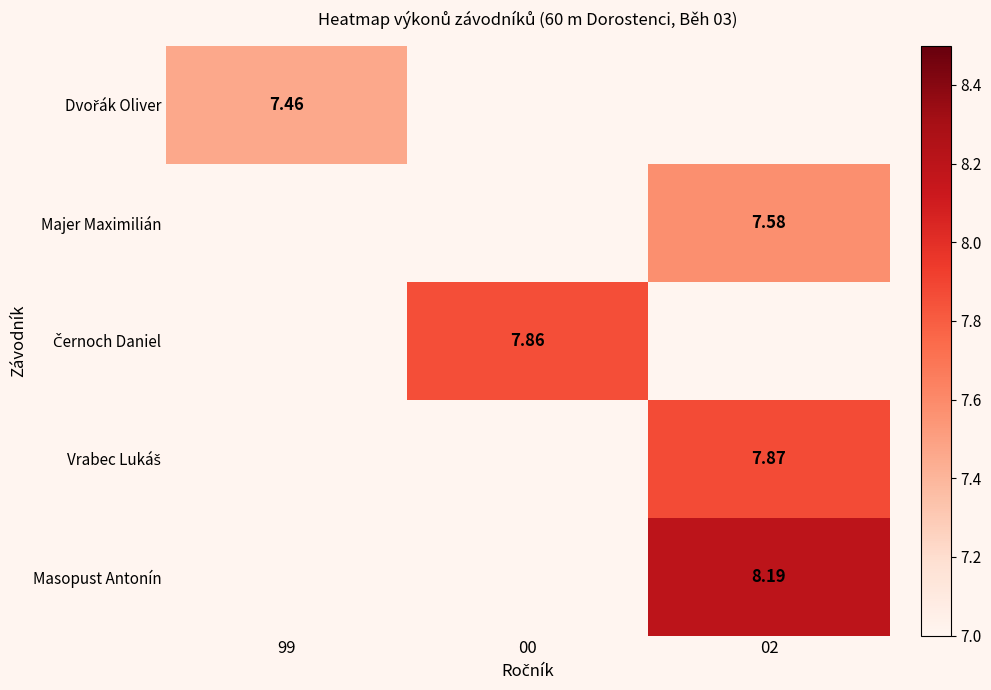

Which series has the largest range (max minus min)?

Dvořák Oliver